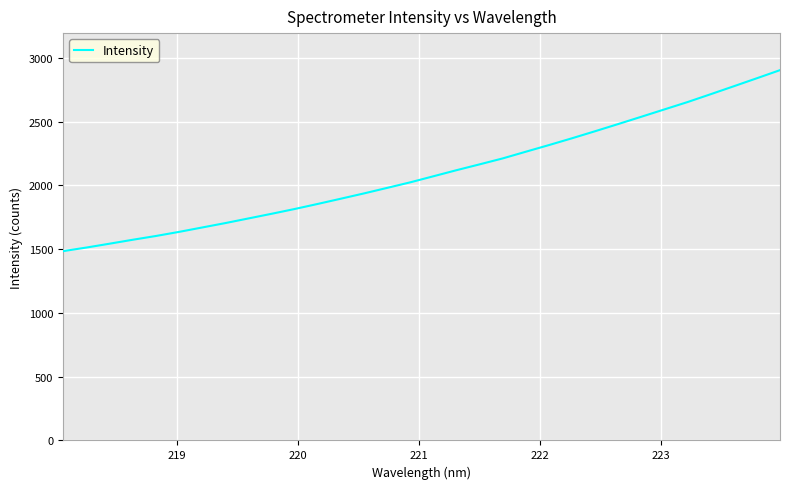

What is the greatest value displayed?

2902.6